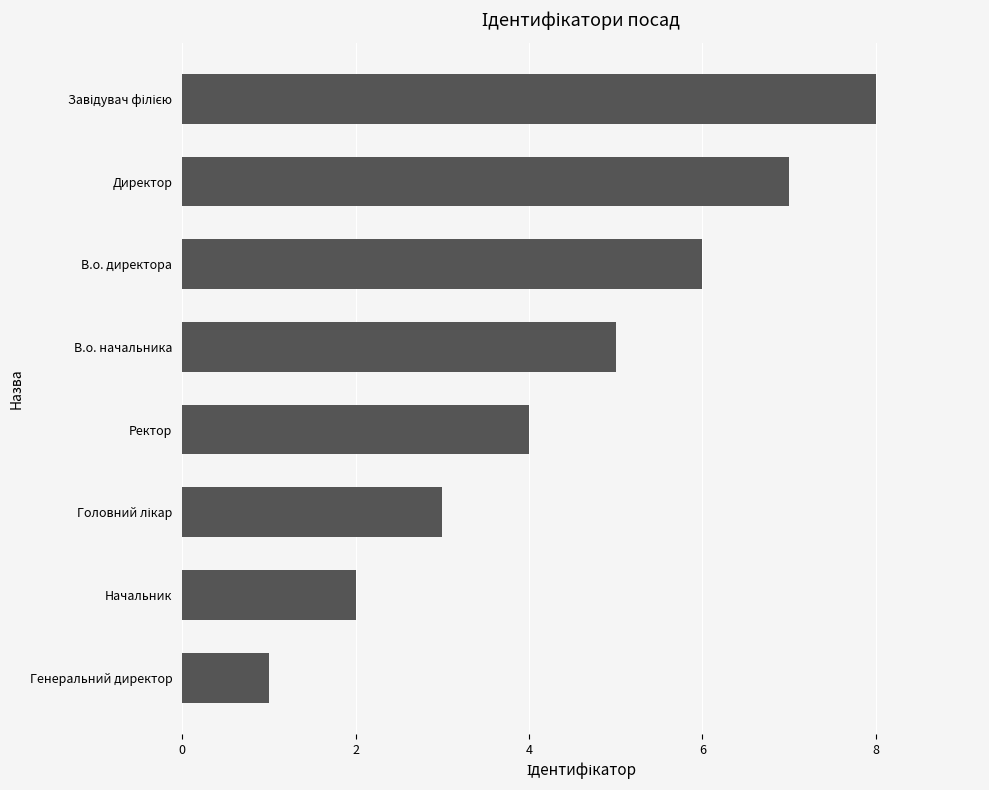

What is the sum of the values at Начальник and Ректор?

6